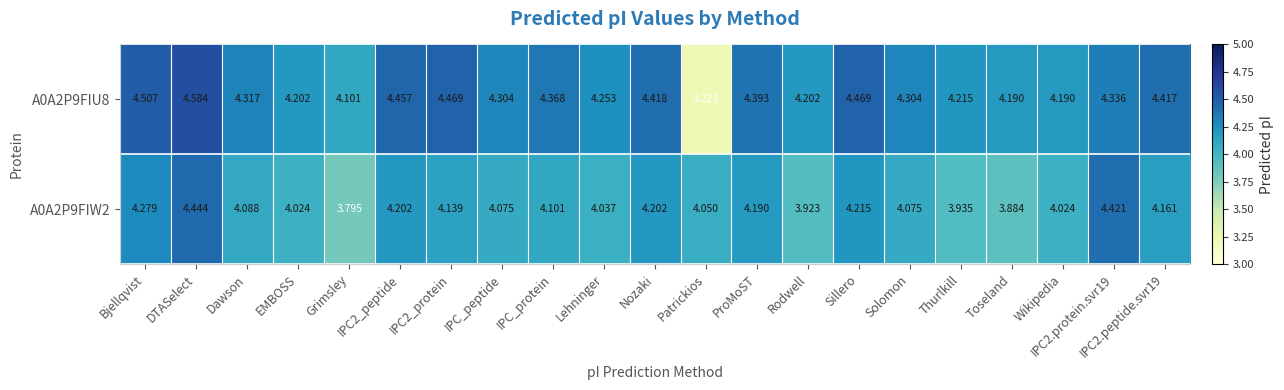

At which label is A0A2P9FIU8 closest to 3?

Patrickios